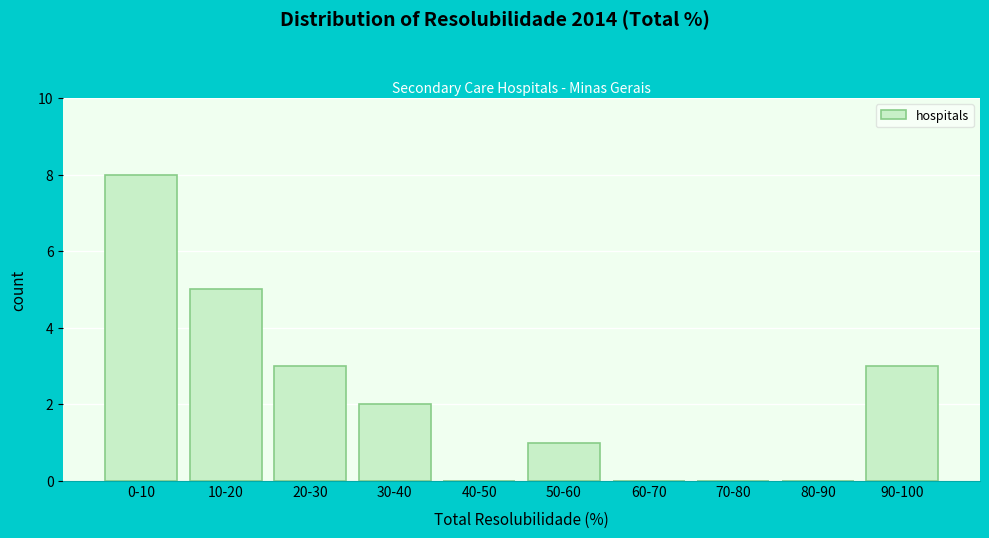

Reading left to right, what are all the values shown in this chart?

0-10=8	10-20=5	20-30=3	30-40=2	40-50=0	50-60=1	60-70=0	70-80=0	80-90=0	90-100=3